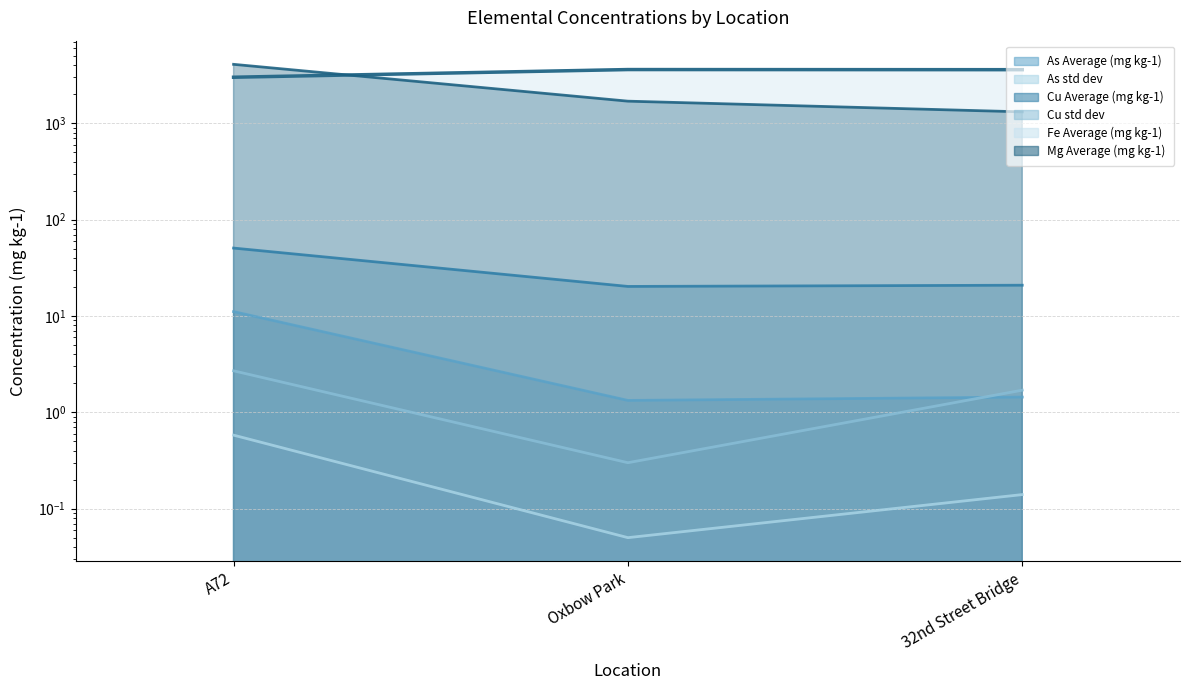

At which label is As std dev closest to 0?

Oxbow Park